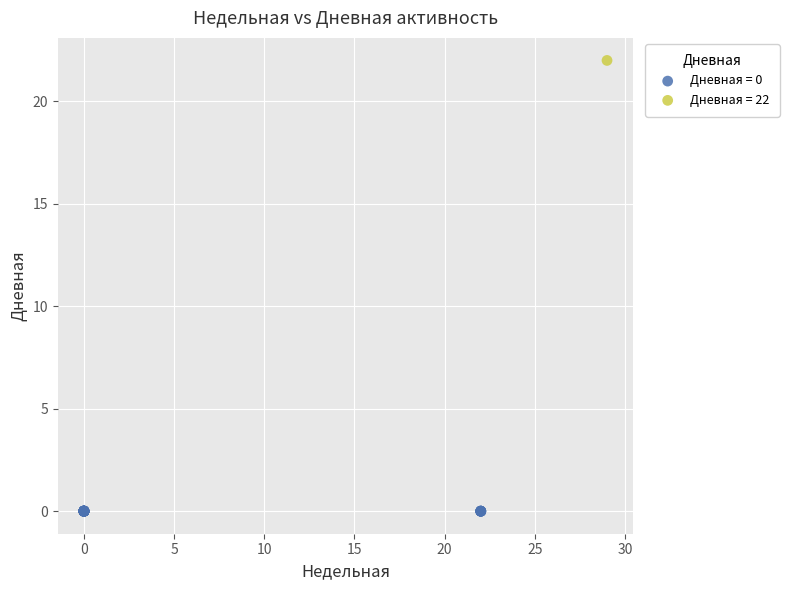

What are all the series names shown in the legend?

Дневная = 0, Дневная = 22